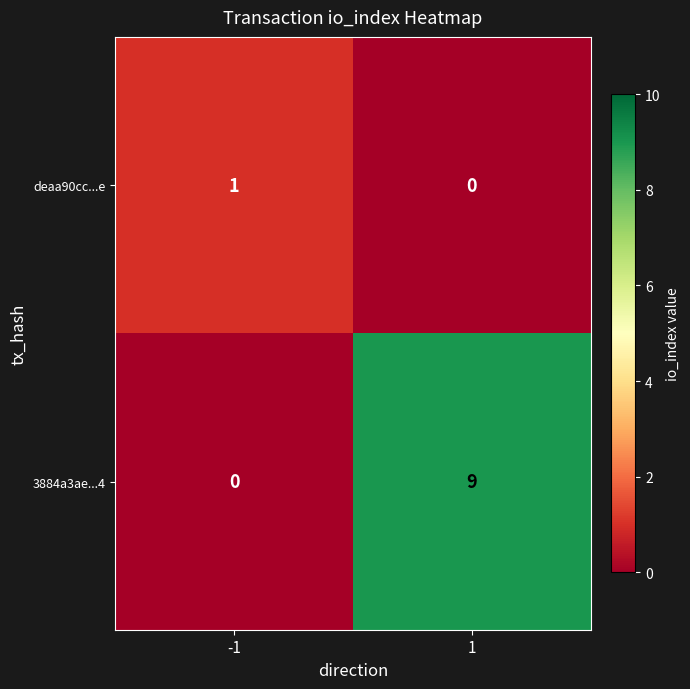

The value of 3884a3ae...4 at -1 is 0. True or false?

True